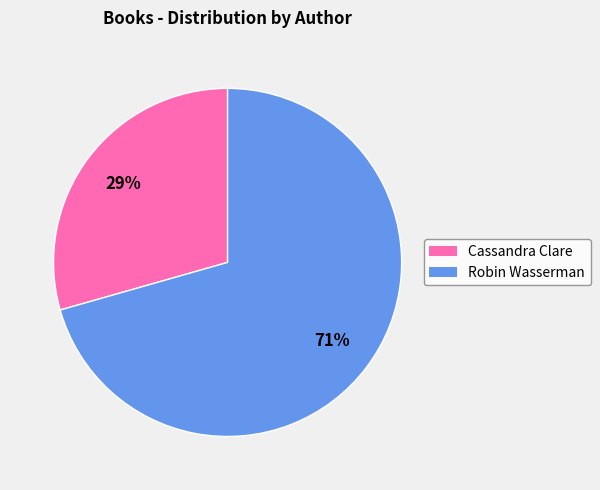

Does any single category account for the majority?

Yes